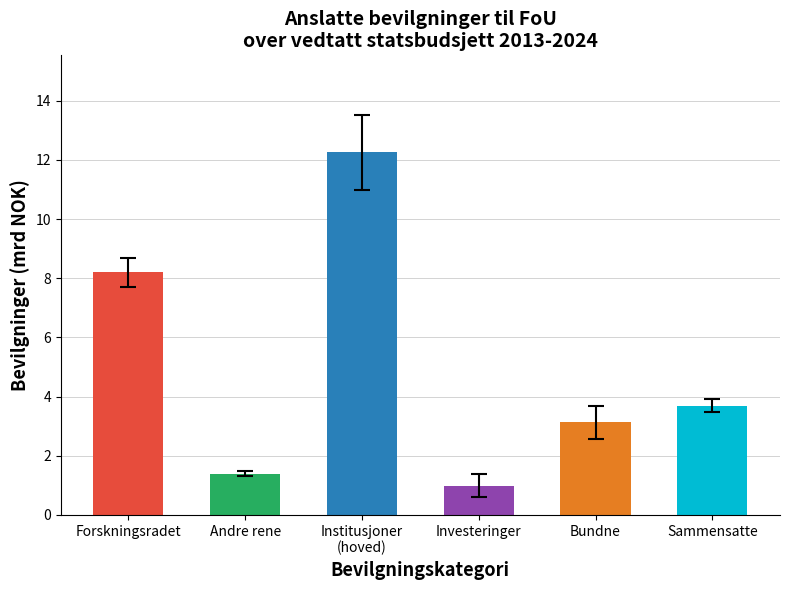

Reading left to right, extract all data points from this chart.

8.2	1.4	12.3	1.0	3.1	3.7